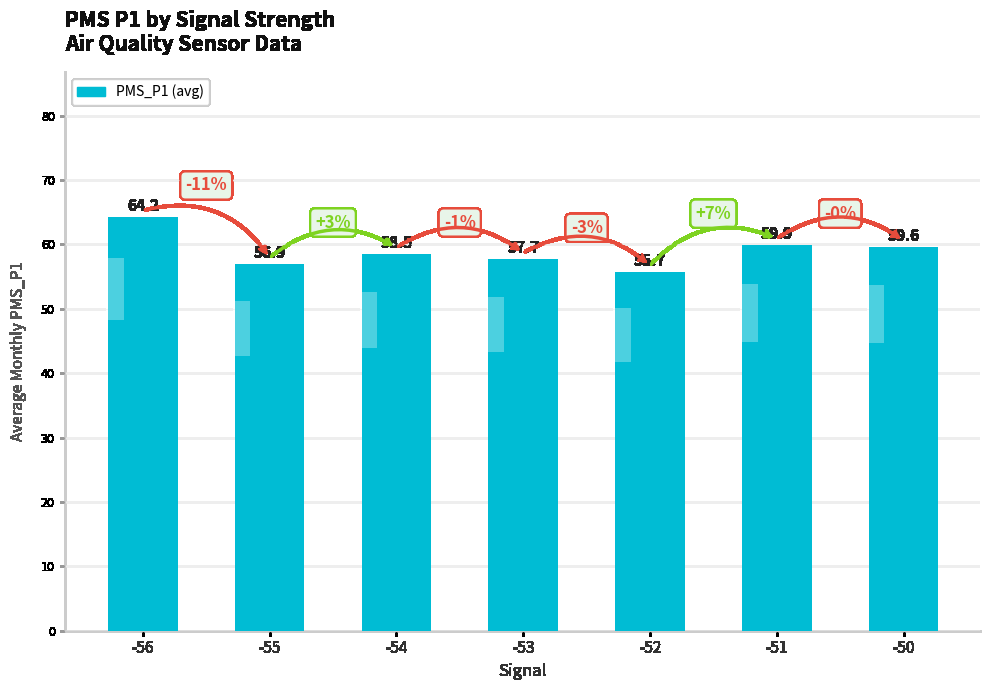

How many bars are there in total?

7